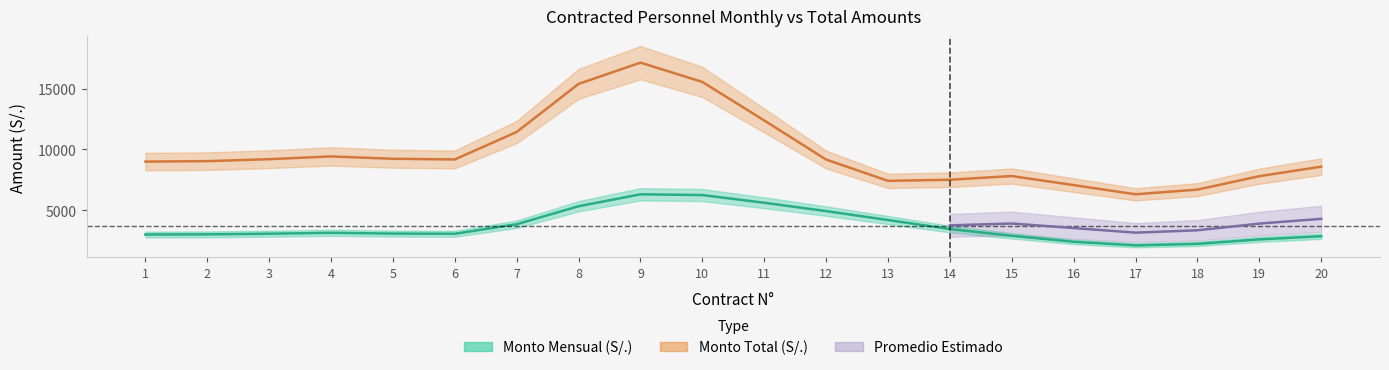

The Monto Mensual (S/.) series shows 3000 at 20. True or false?

True